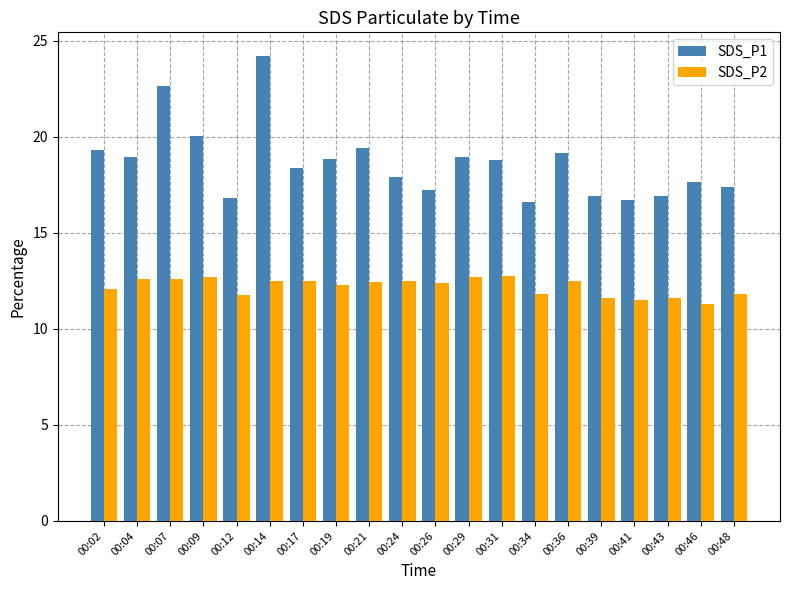

True or false: SDS_P1 has a value of 3.8 at 00:46.

False